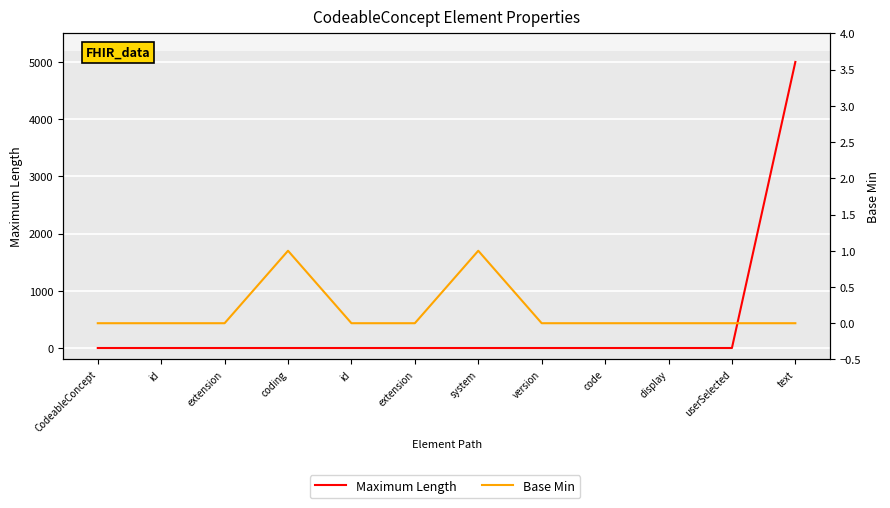

Reading right to left, what are all the values shown in this chart?

Maximum Length: 5000	0	0	0	0	0	0	0	0	0	0	0
Base Min: 0	0	0	0	0	1	0	0	1	0	0	0